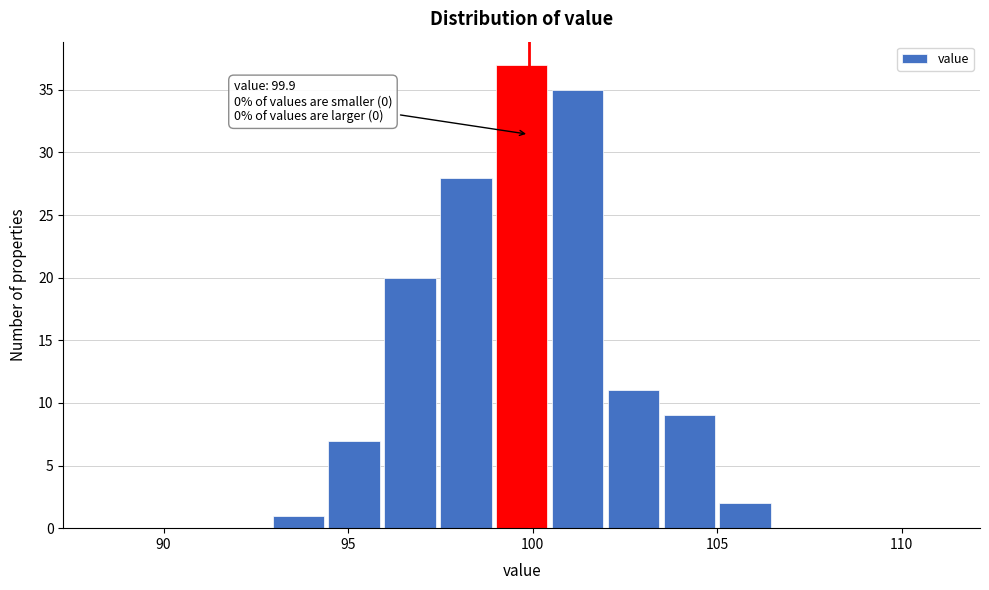

Around what value on the x-axis is the tallest bar? Give the approximate position of its centre, as read against the axis.

99.5